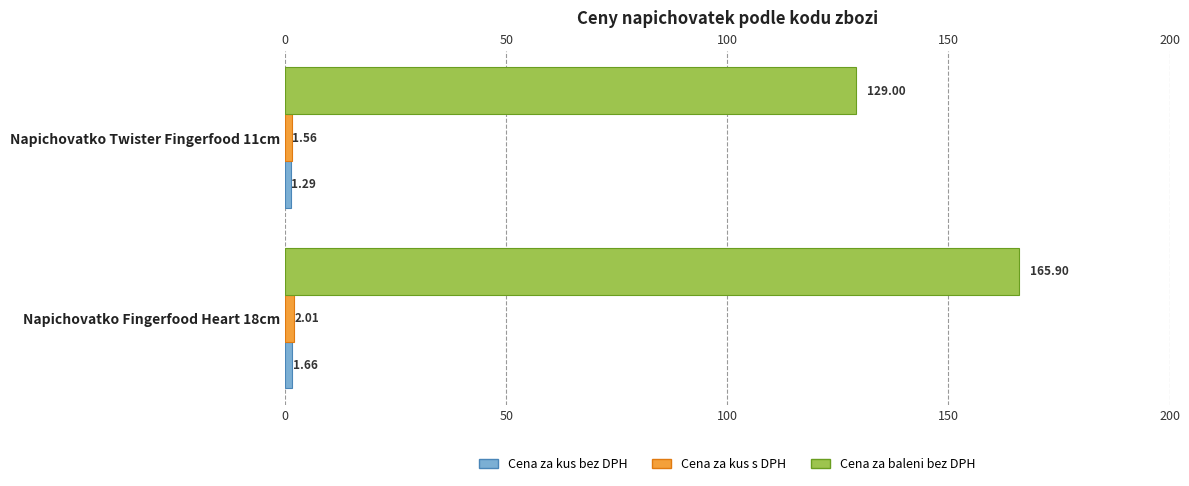

What is the approximate value of Cena za baleni bez DPH at Napichovatko Fingerfood Heart 18cm?

165.9